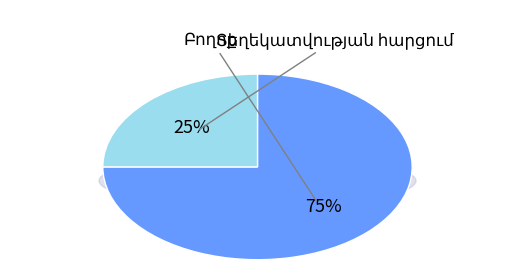

The Բողոք slice represents 67% of the pie. True or false?

False